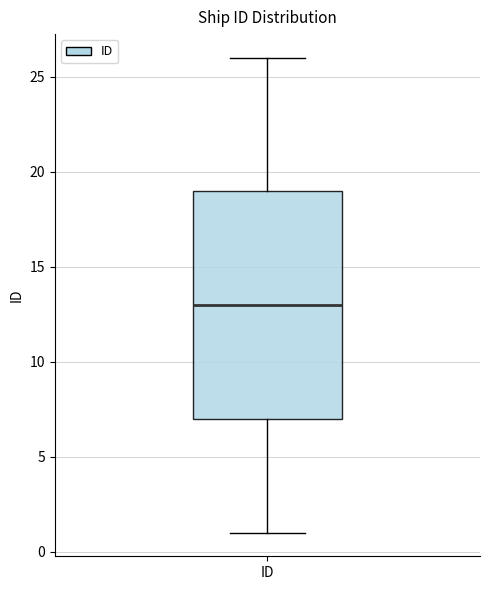

Read this box plot against the y-axis: the position of the median line, the range covered by the box, and the ends of both whiskers. The values are not printed on the chart, so give them approximately, as read against the axis.

median 13, box 7 to 19, whiskers 1 to 26